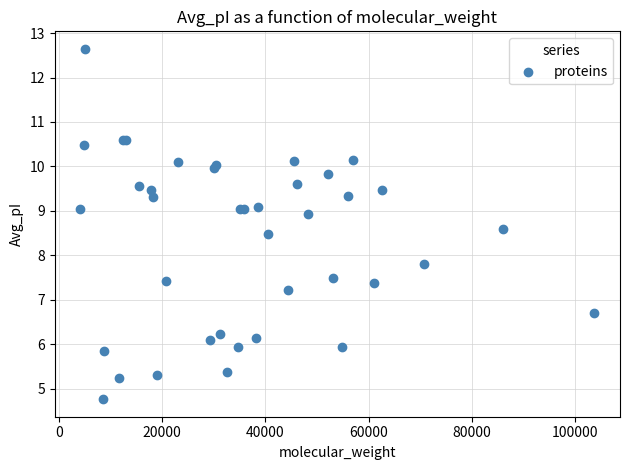

What Y value in the scatter plot is closest to 8?

7.8